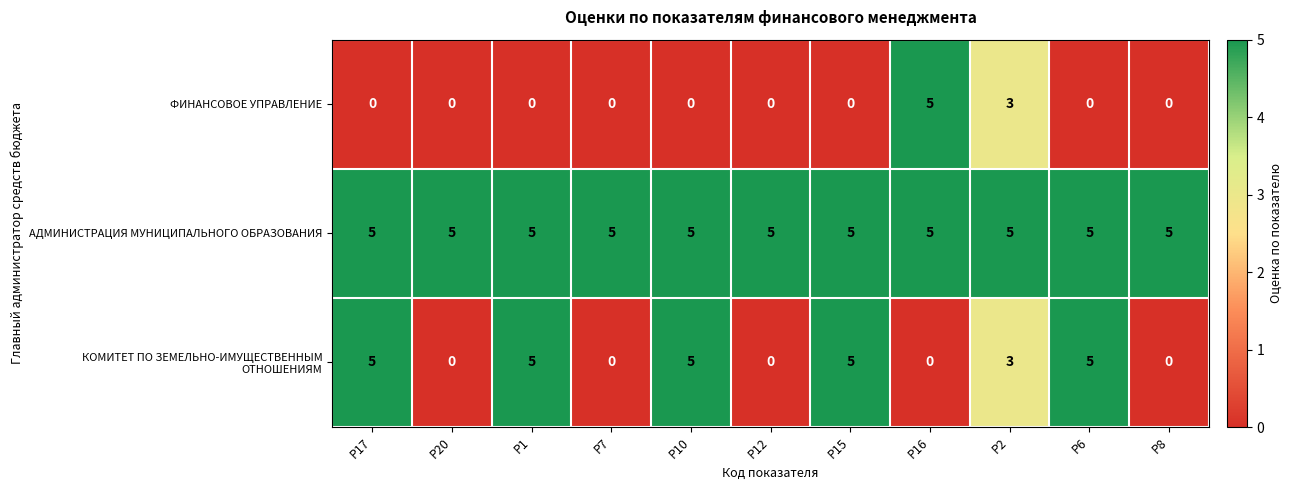

True or false: АДМИНИСТРАЦИЯ МУНИЦИПАЛЬНОГО ОБРАЗОВАНИЯ has a value of 2 at Р1.

False